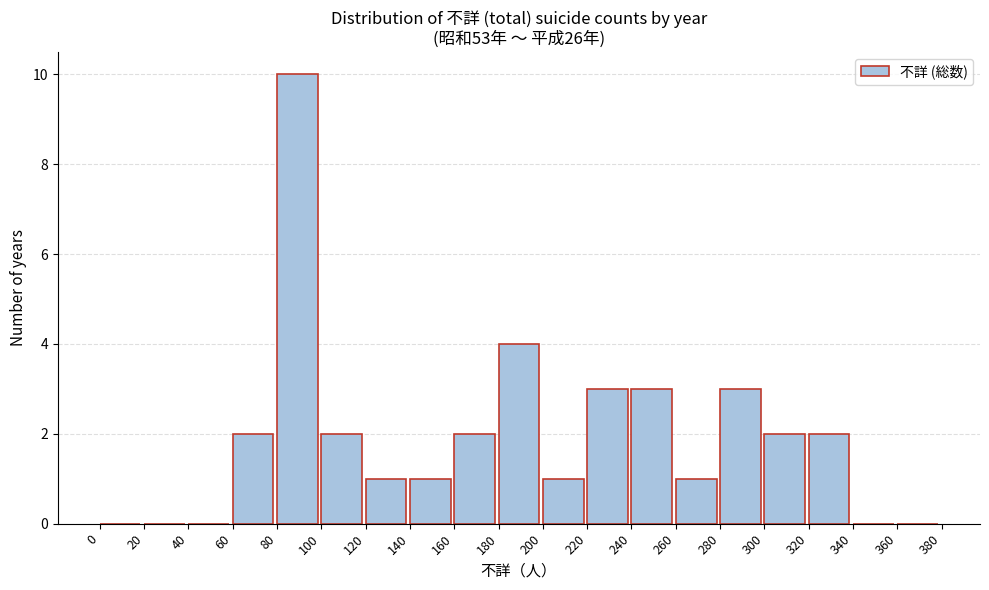

Reading left to right, transcribe this chart: for each bar, give the range it covers on the x-axis and its height. The values are not printed on the chart, so give them approximately, as read against the axis.

0 to 20: 0
20 to 40: 0
40 to 60: 0
60 to 80: 2
80 to 100: 10
100 to 120: 2
120 to 140: 1
140 to 160: 1
160 to 180: 2
180 to 200: 4
200 to 220: 1
220 to 240: 3
240 to 260: 3
260 to 280: 1
280 to 300: 3
300 to 320: 2
320 to 340: 2
340 to 360: 0
360 to 380: 0